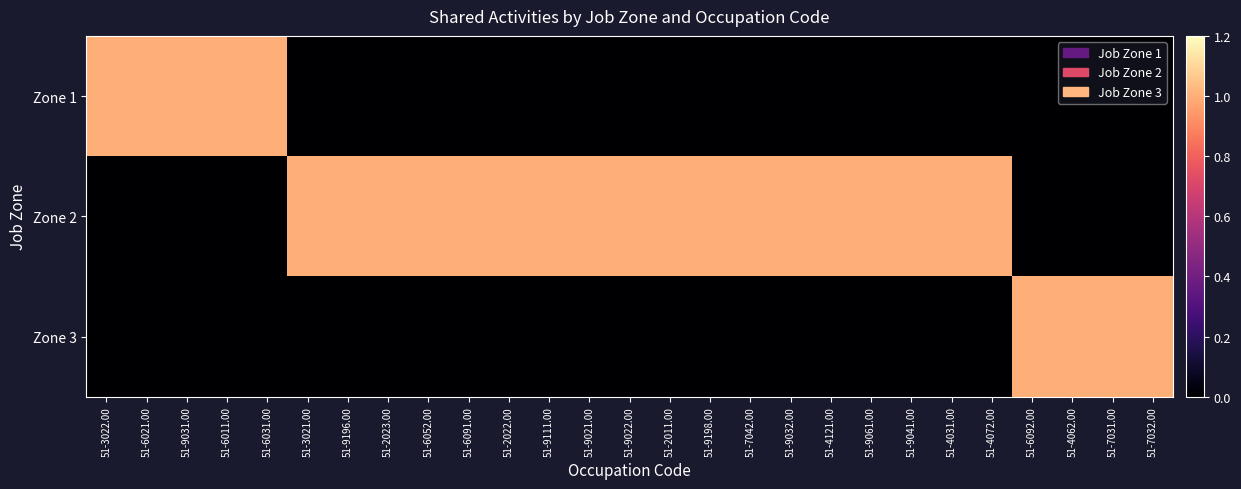

Reading left to right, transcribe all the data shown in this chart.

Zone 1: 51-3022.00=1	51-6021.00=1	51-9031.00=1	51-6011.00=1	51-6031.00=1	51-3021.00=0	51-9196.00=0	51-2023.00=0	51-6052.00=0	51-6091.00=0	51-2022.00=0	51-9111.00=0	51-9021.00=0	51-9022.00=0	51-2011.00=0	51-9198.00=0	51-7042.00=0	51-9032.00=0	51-4121.00=0	51-9061.00=0	51-9041.00=0	51-4031.00=0	51-4072.00=0	51-6092.00=0	51-4062.00=0	51-7031.00=0	51-7032.00=0
Zone 2: 51-3022.00=0	51-6021.00=0	51-9031.00=0	51-6011.00=0	51-6031.00=0	51-3021.00=1	51-9196.00=1	51-2023.00=1	51-6052.00=1	51-6091.00=1	51-2022.00=1	51-9111.00=1	51-9021.00=1	51-9022.00=1	51-2011.00=1	51-9198.00=1	51-7042.00=1	51-9032.00=1	51-4121.00=1	51-9061.00=1	51-9041.00=1	51-4031.00=1	51-4072.00=1	51-6092.00=0	51-4062.00=0	51-7031.00=0	51-7032.00=0
Zone 3: 51-3022.00=0	51-6021.00=0	51-9031.00=0	51-6011.00=0	51-6031.00=0	51-3021.00=0	51-9196.00=0	51-2023.00=0	51-6052.00=0	51-6091.00=0	51-2022.00=0	51-9111.00=0	51-9021.00=0	51-9022.00=0	51-2011.00=0	51-9198.00=0	51-7042.00=0	51-9032.00=0	51-4121.00=0	51-9061.00=0	51-9041.00=0	51-4031.00=0	51-4072.00=0	51-6092.00=1	51-4062.00=1	51-7031.00=1	51-7032.00=1